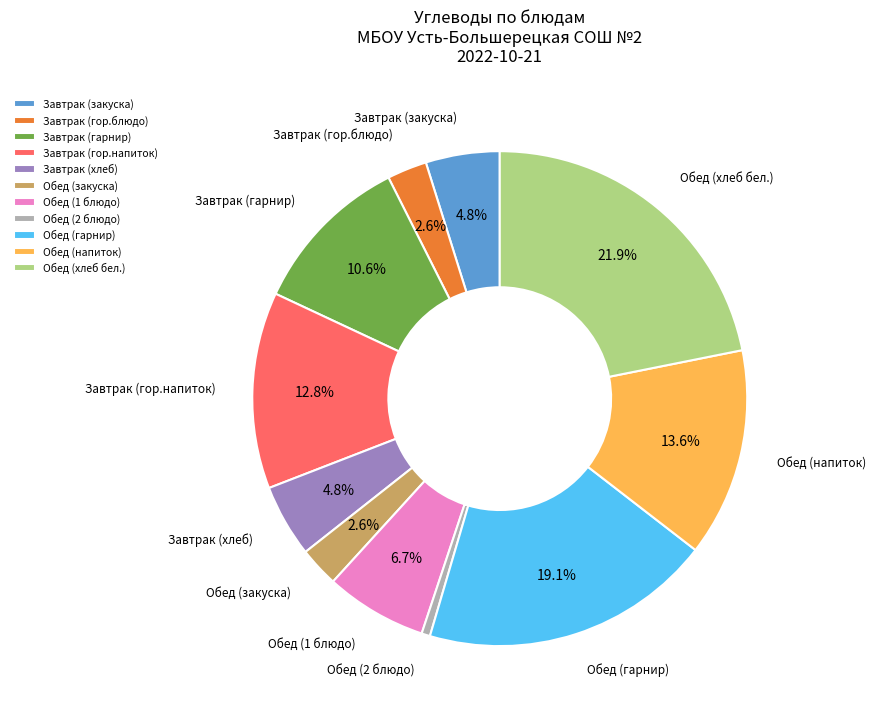

Does any single category account for the majority?

No